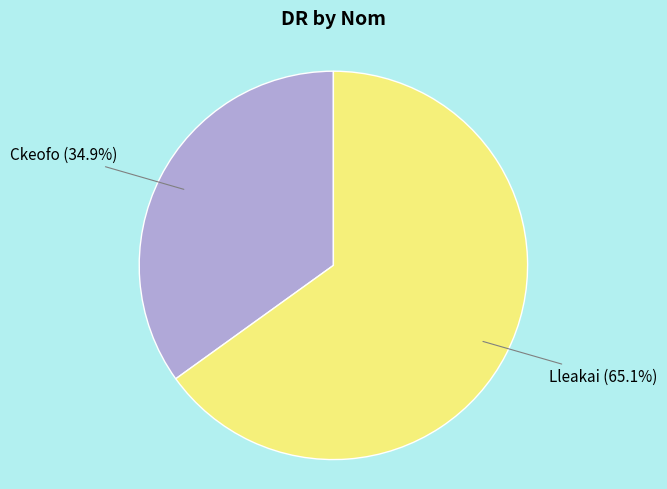

Combined, do Lleakai and Ckeofo account for over 50%?

Yes